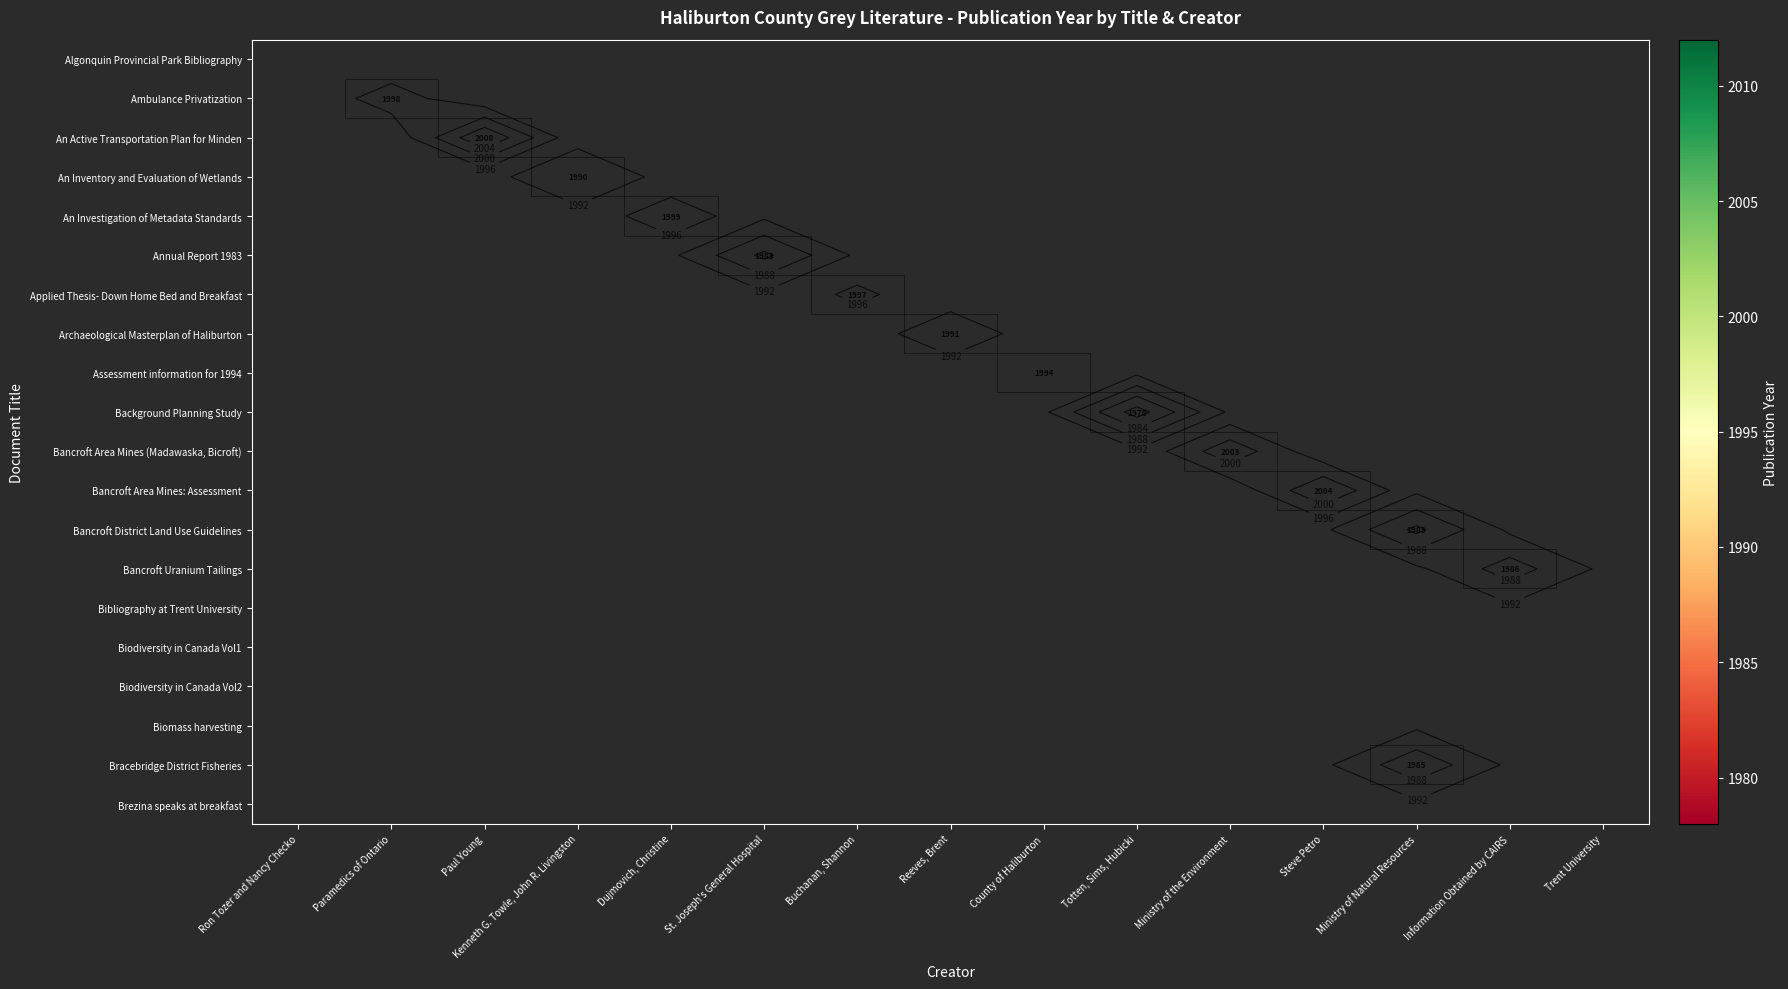

Which label corresponds to the smallest value in the chart?

Totten, Sims, Hubicki